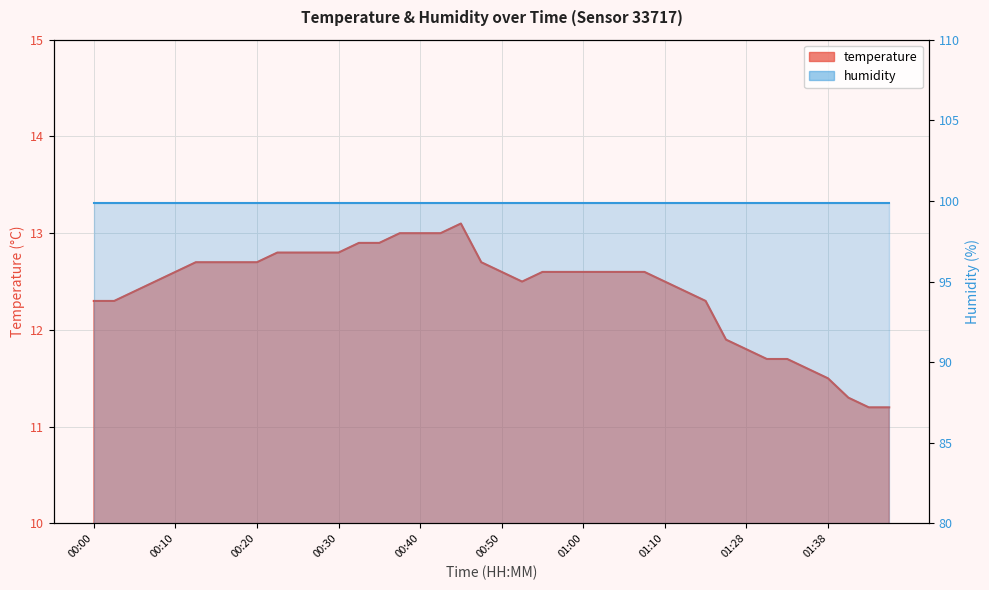

What is the greatest value displayed?

13.1